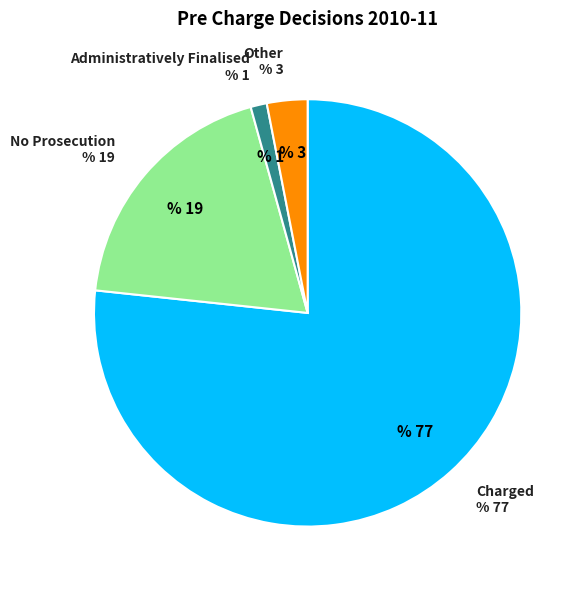

Is there any slice that represents more than half of the pie?

Yes